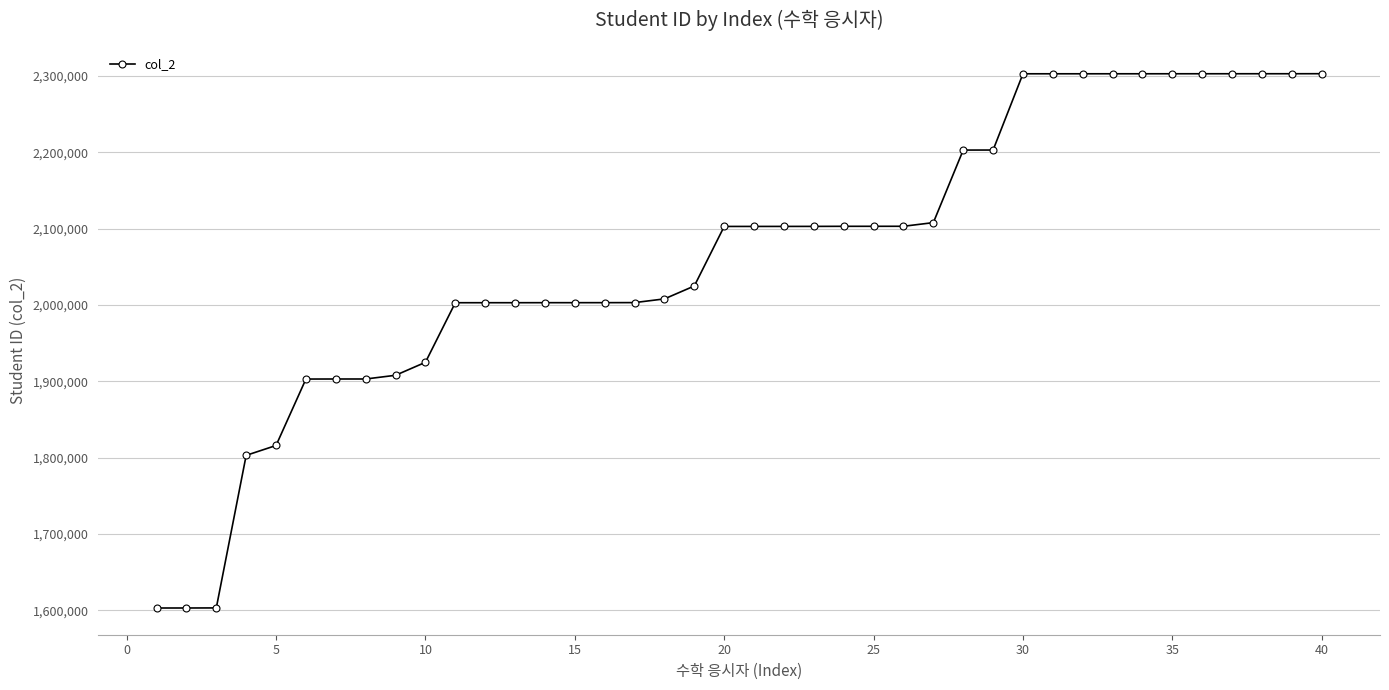

What is the maximum value shown in the chart?

2303118